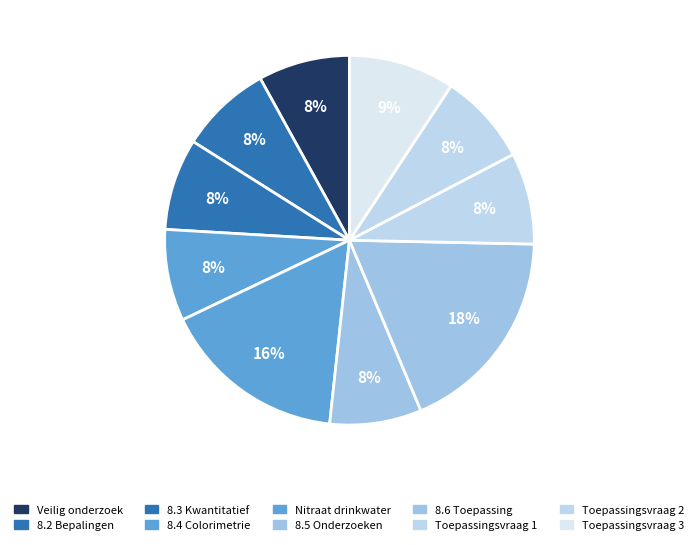

What is the largest slice in the pie chart?

8.6 Toepassing